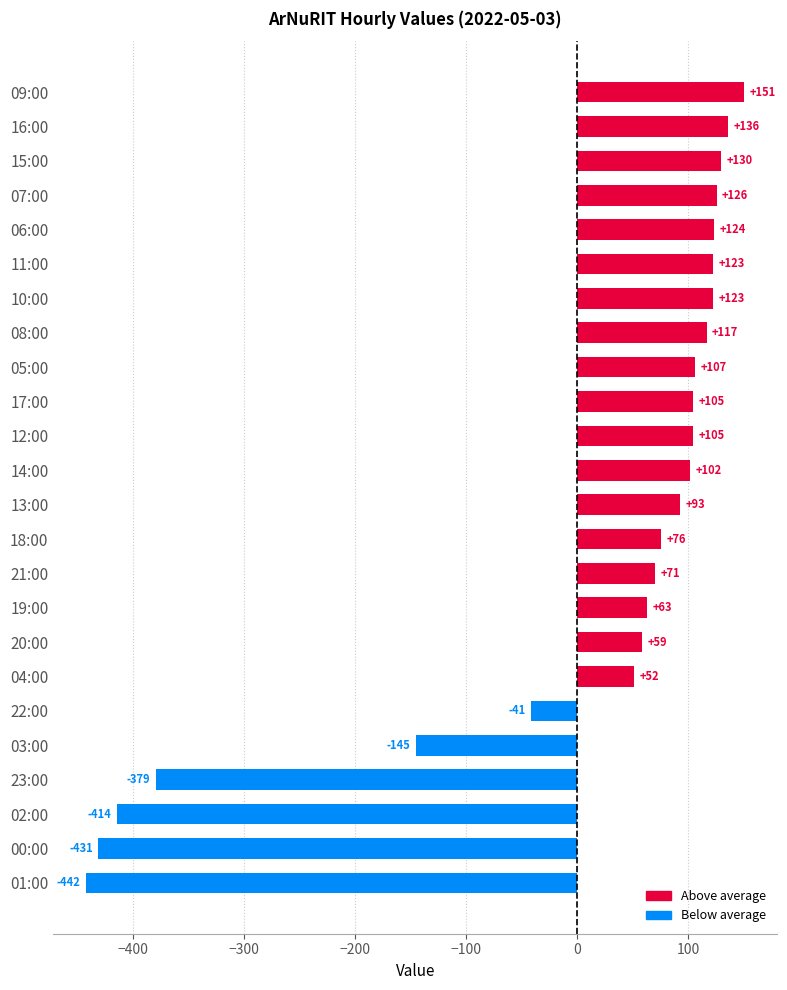

Does the chart contain any negative values?

Yes